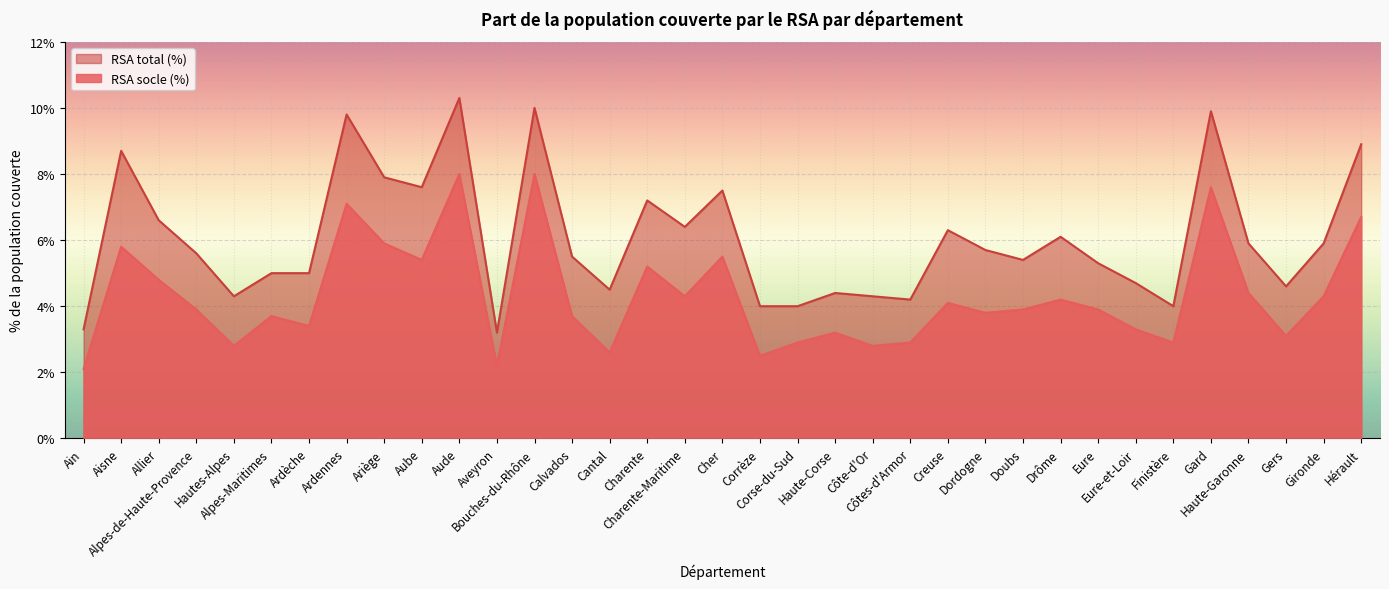

What are all the series names shown in the legend?

RSA total (%), RSA socle (%)